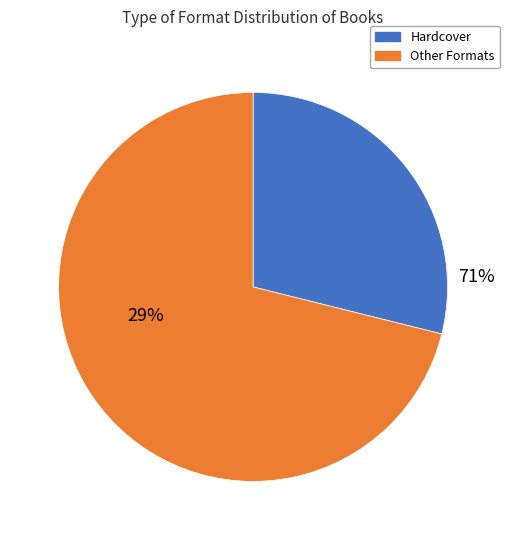

Does Enhanced eBook account for over 50% of the chart?

No